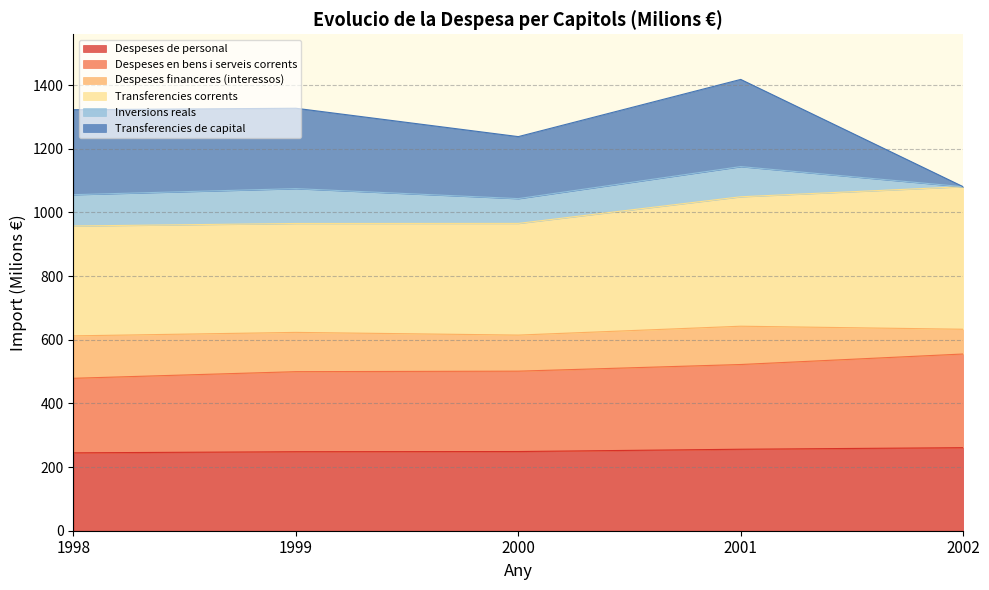

What is the total value across all series at 1998?

1322.7